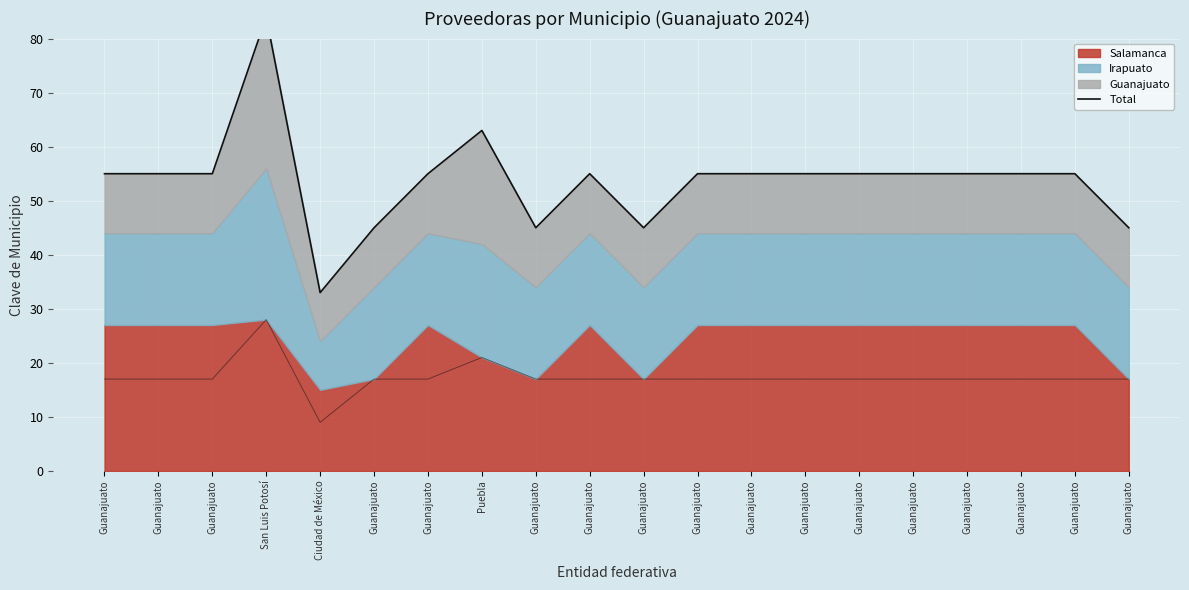

At which category is the sum across all series the highest?

San Luis Potosí